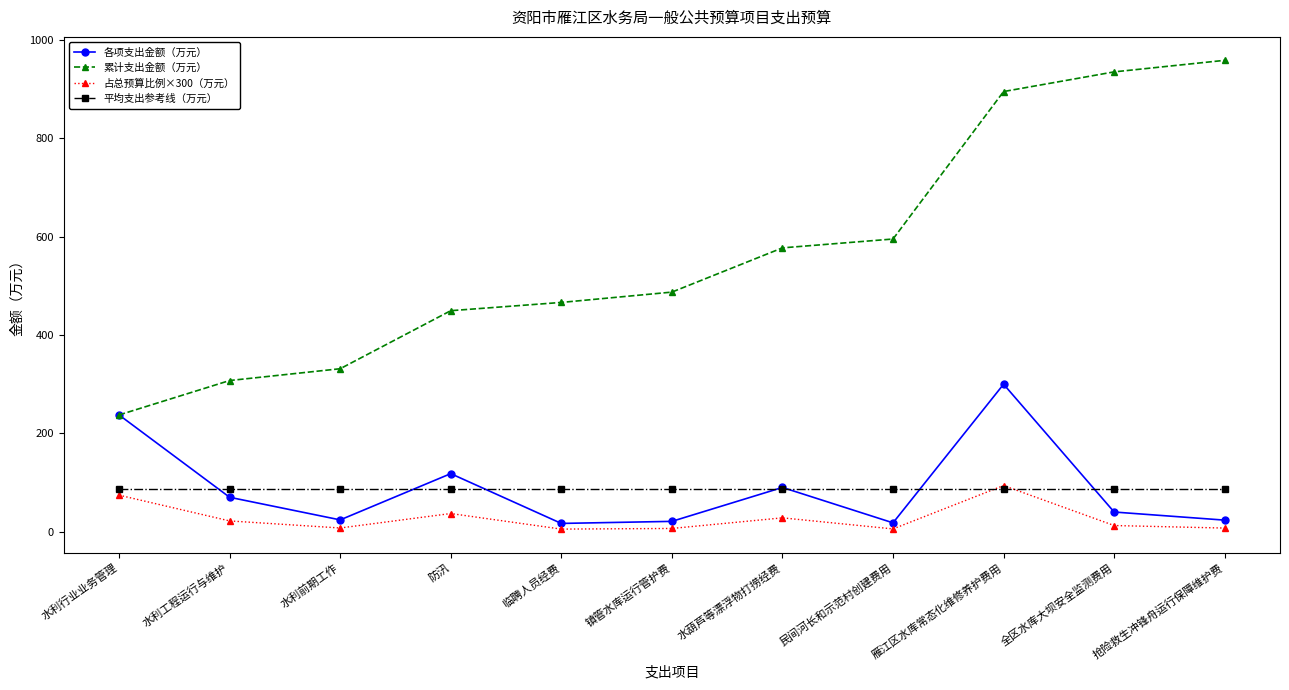

Which series has the widest spread of values?

累计支出金额（万元）